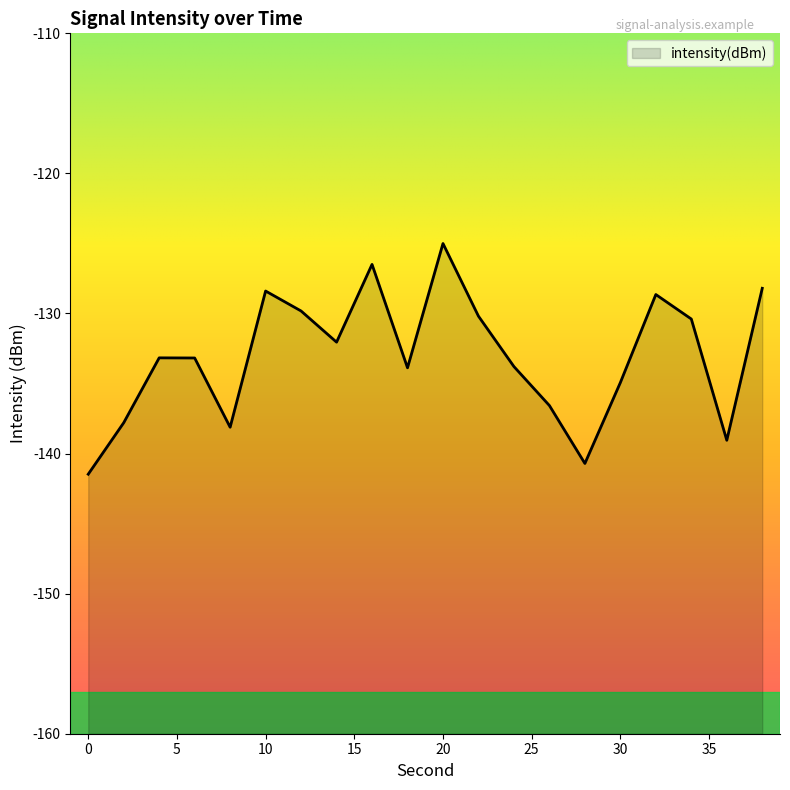

What value does the data have at 14?

-132.0